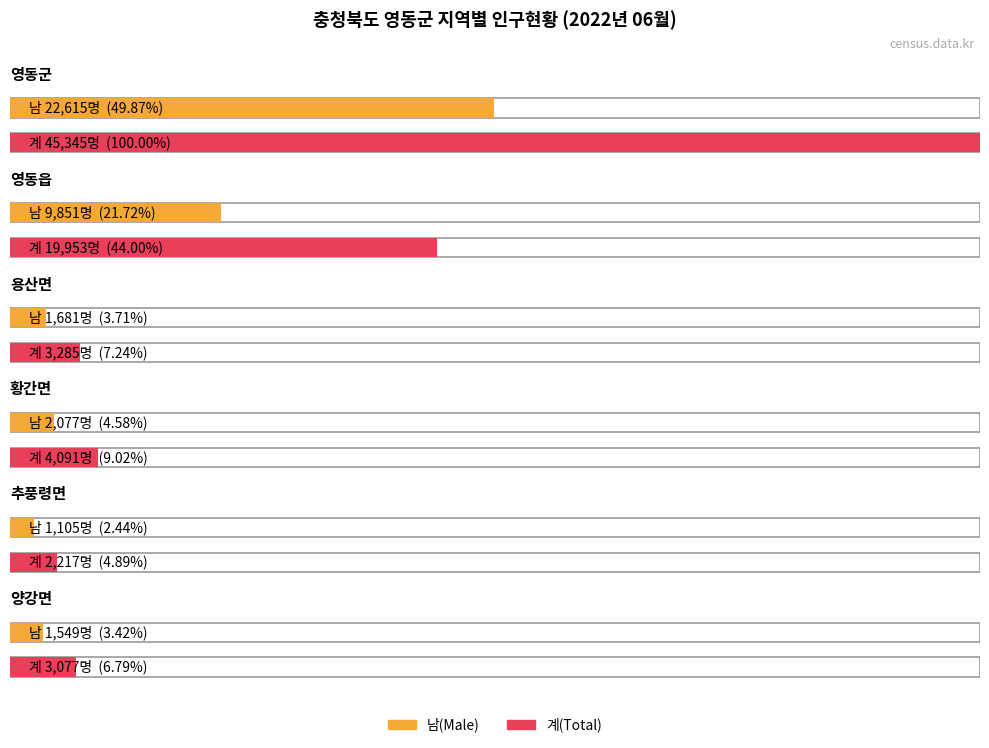

At which label does 용산면 first exceed 1681?

계